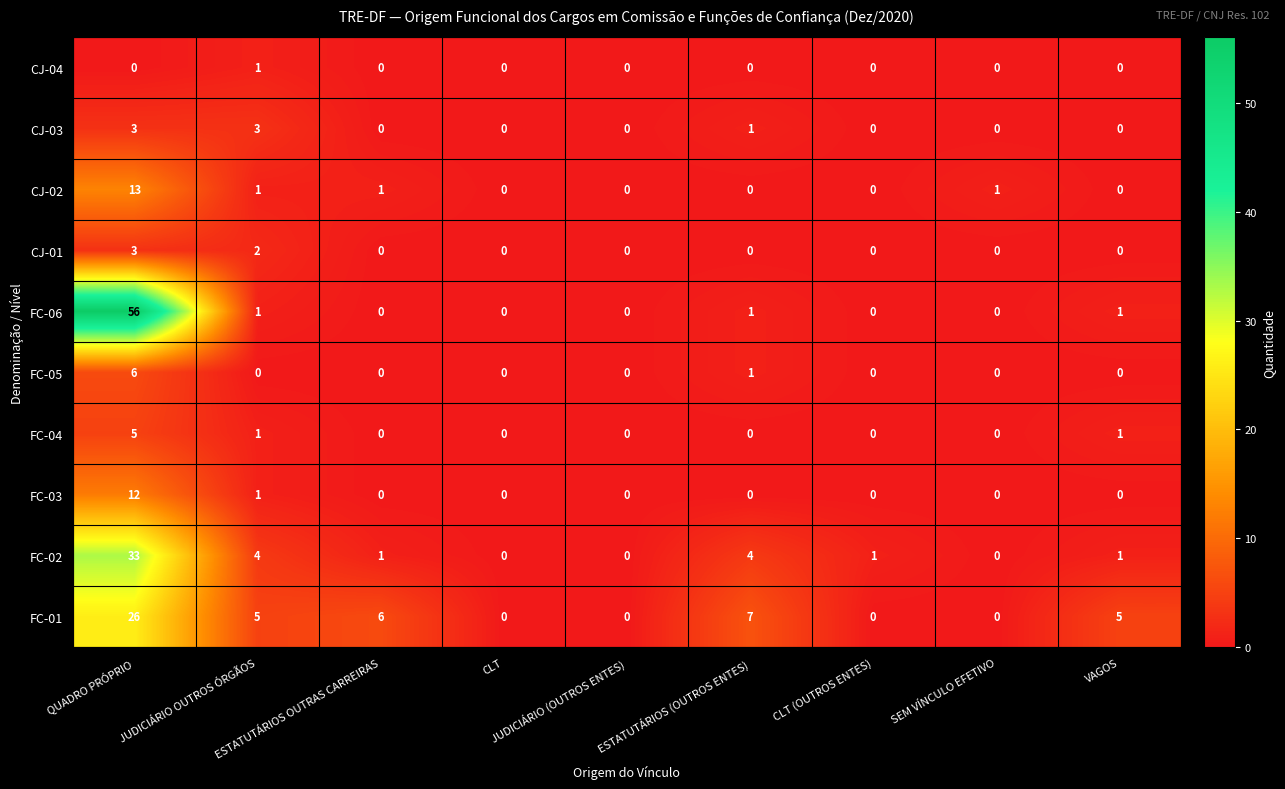

Which series has the widest spread of values?

FC-06